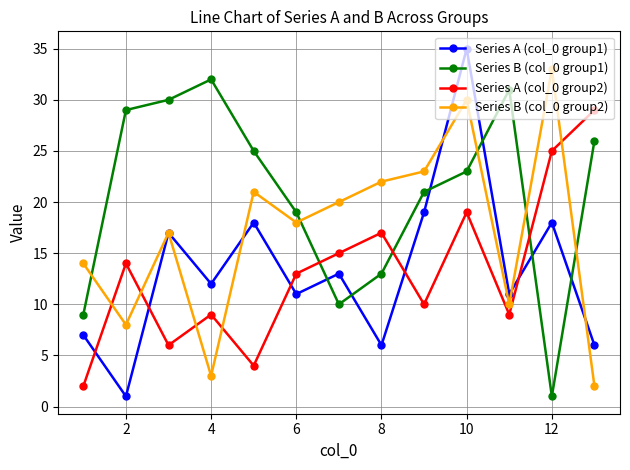

Is this an area chart (filled region under the line)?

No